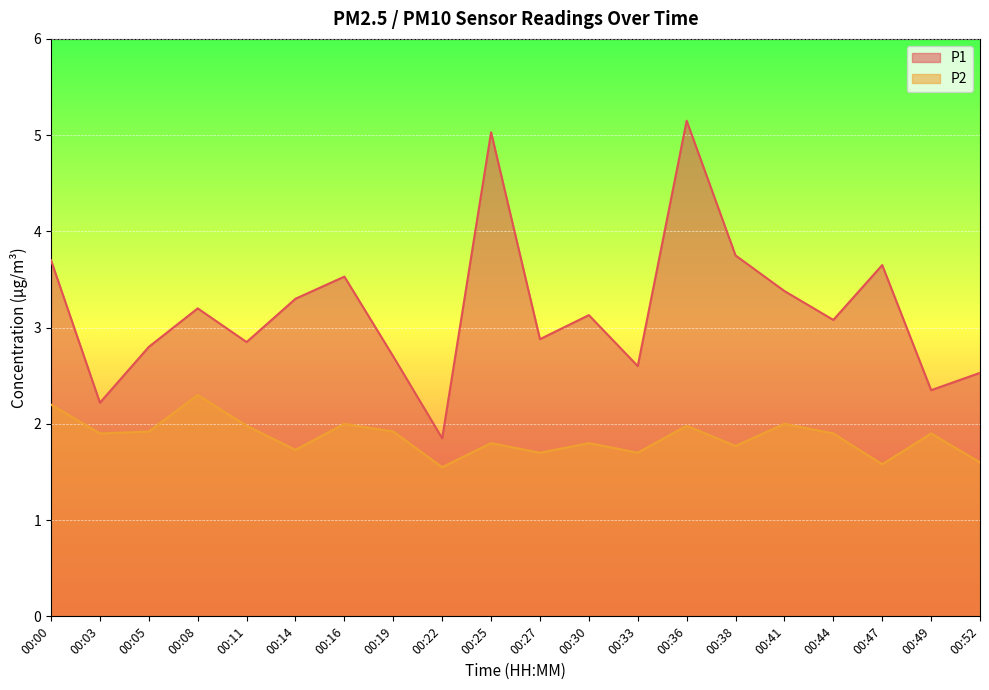

Rank the series by their maximum value, from lowest to highest.

P2, P1